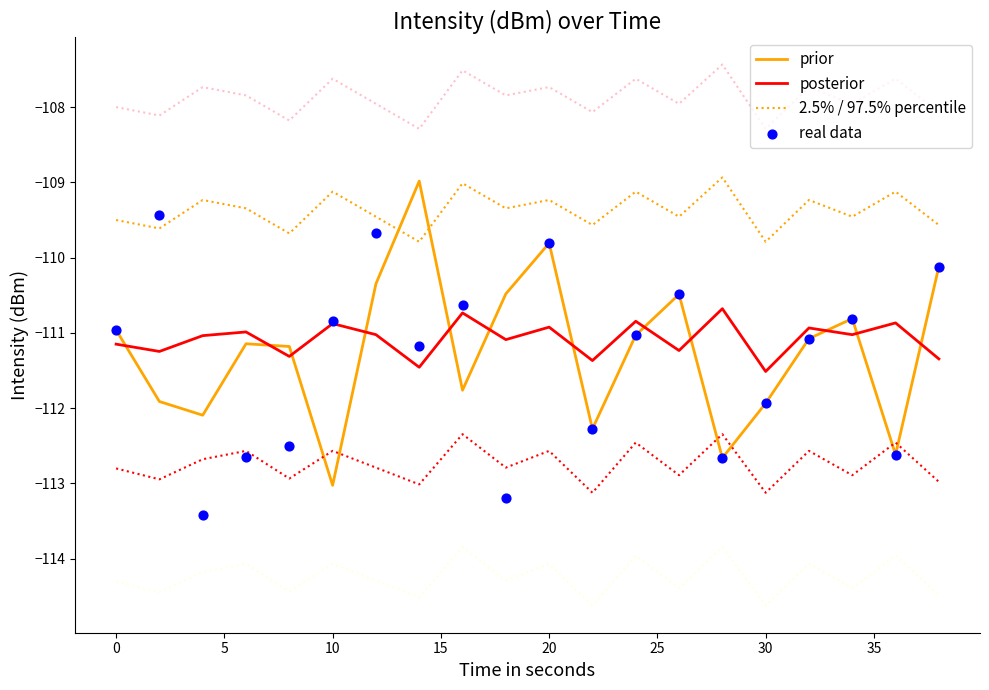

The prior series shows -45.8 at 10. True or false?

False